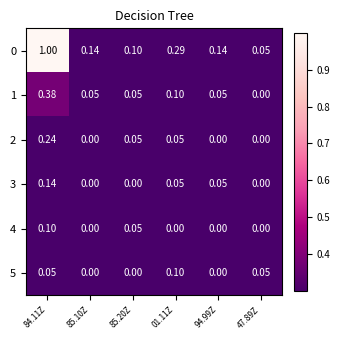

How many categories are shown in the chart?

6